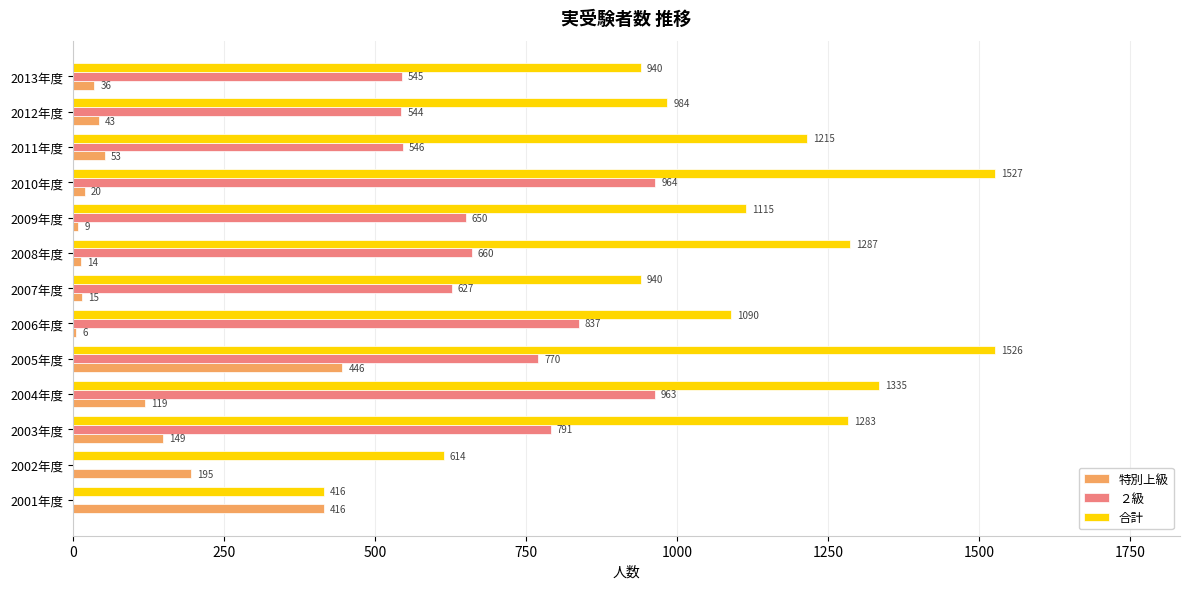

At which label does 特別上級 reach its peak?

2005年度